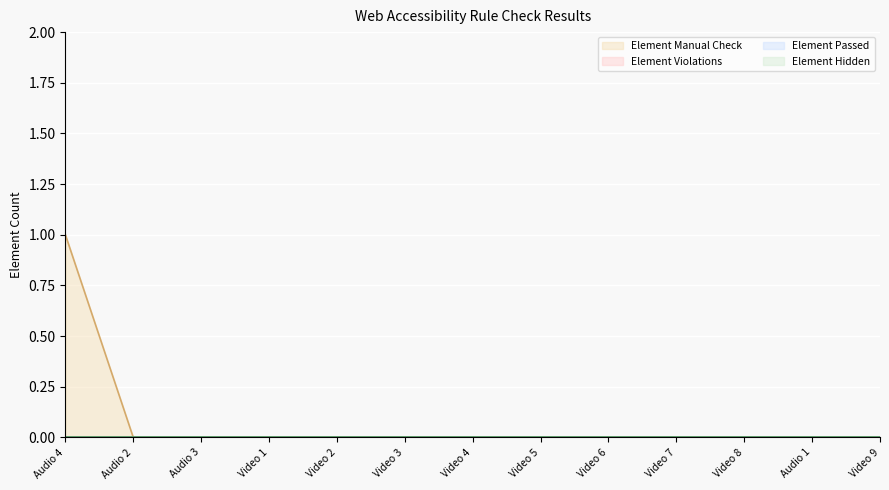

What is the maximum value shown in the chart?

1